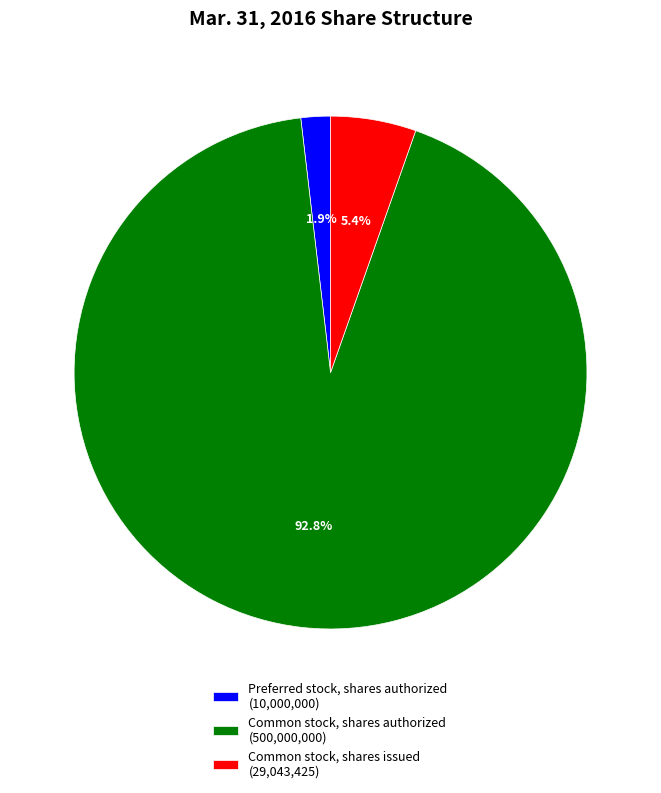

To the nearest percent, what is the difference between the Common stock, shares authorized and Common stock, shares issued slice percentages?

87%